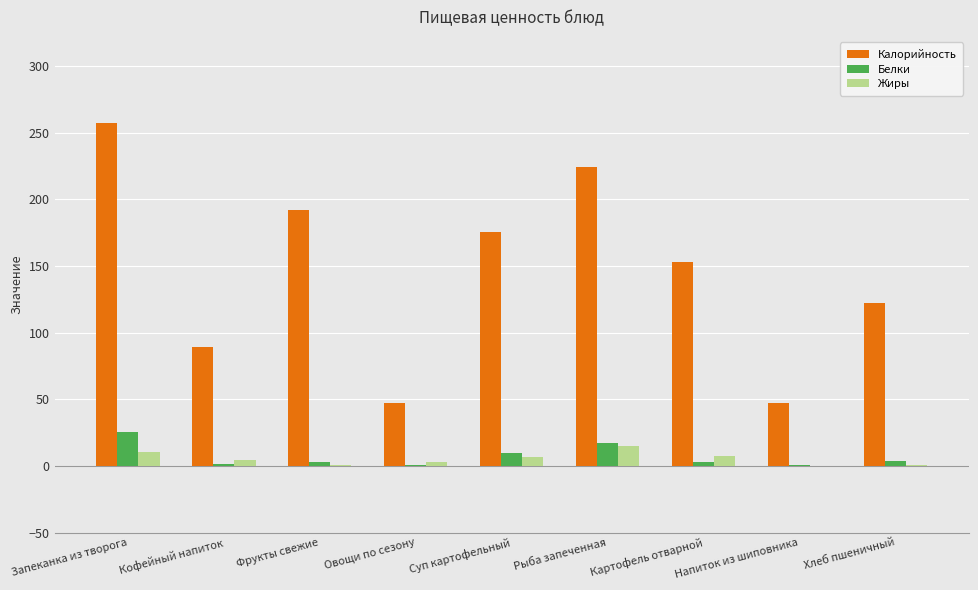

Are the bars grouped side by side (vs. stacked)?

Yes